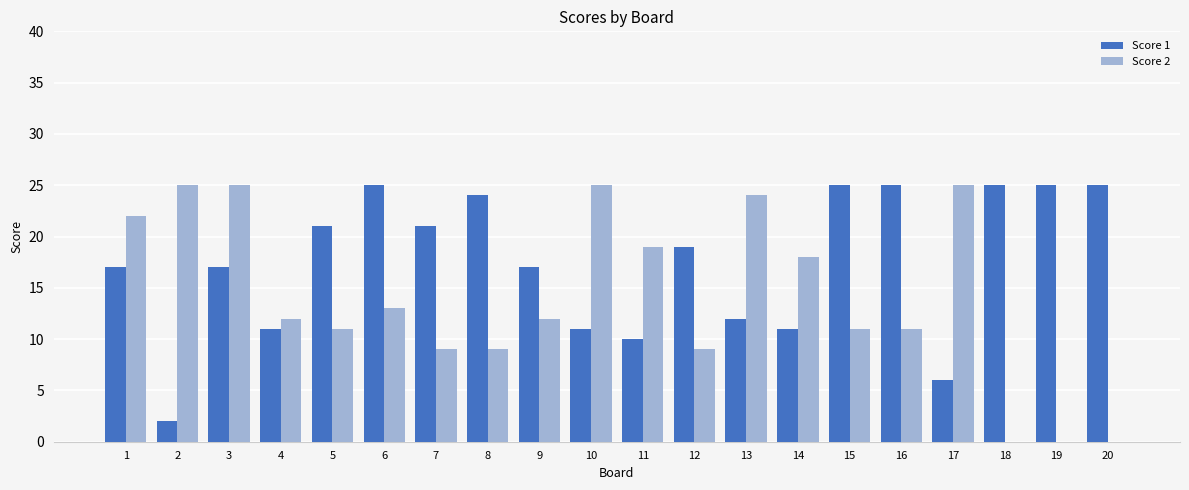

Which series has the largest total across all categories?

Score 1